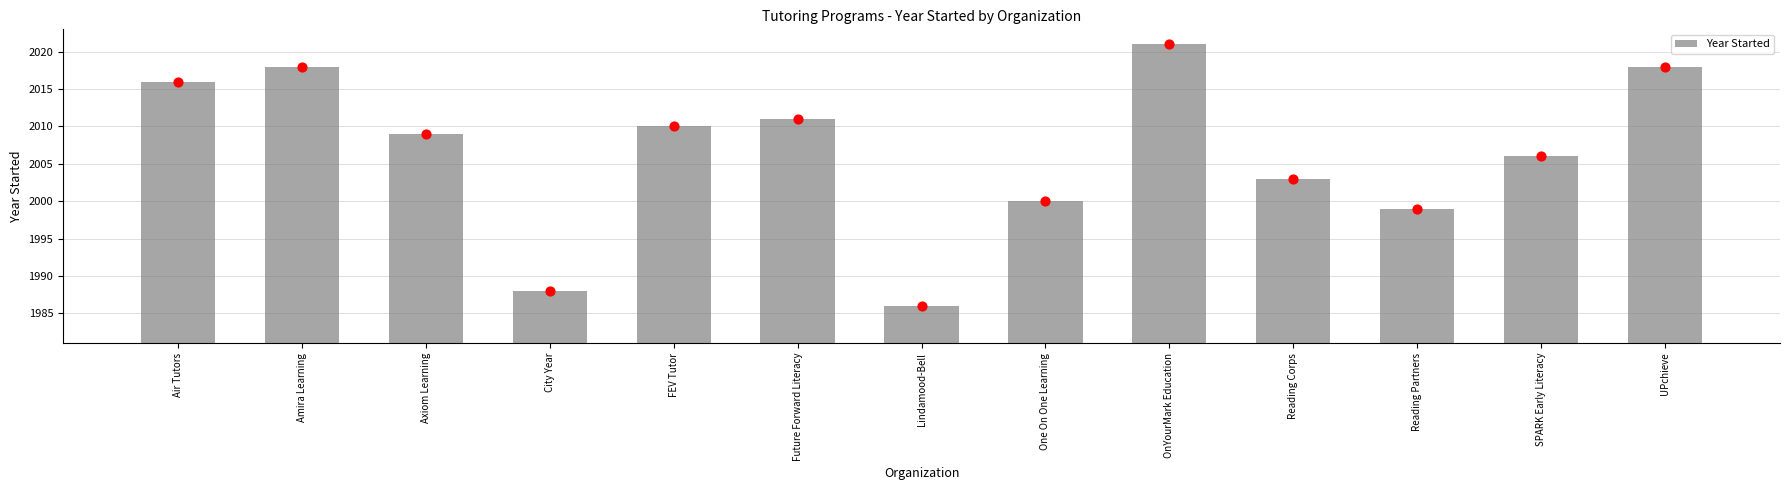

Between Air Tutors and Amira Learning, which is larger?

Amira Learning